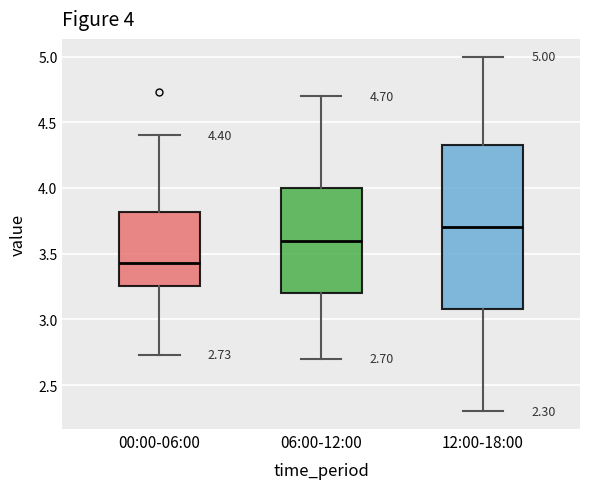

Which box has the highest median line?

12:00-18:00